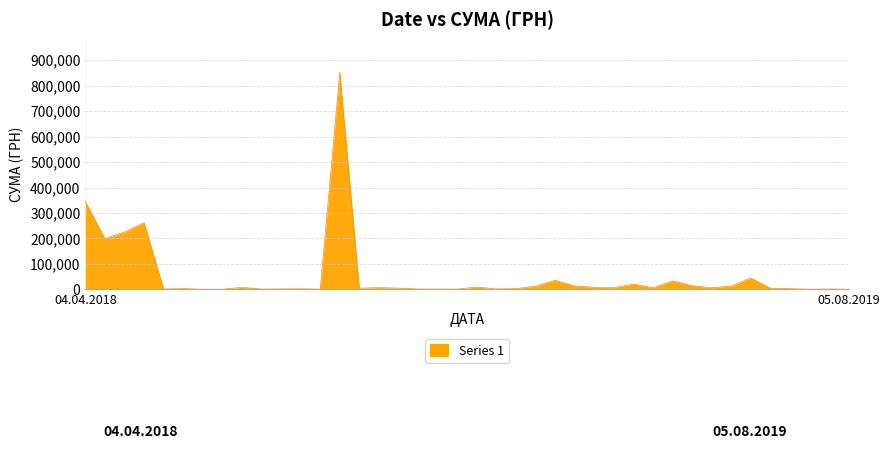

What is the greatest value displayed?

852471.9